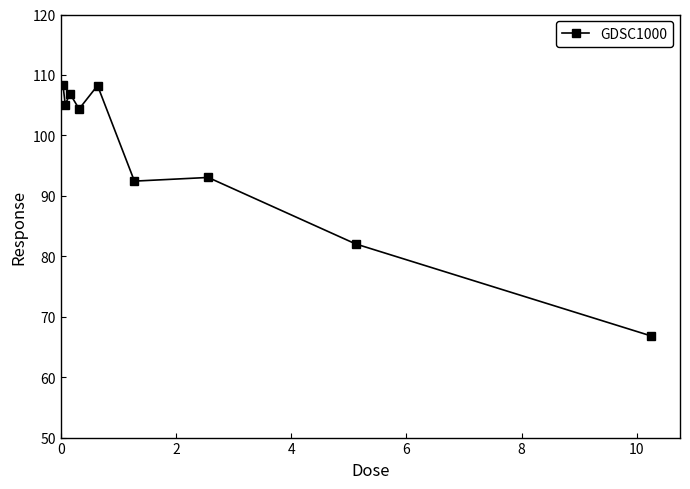

How many lines are shown in the chart?

1